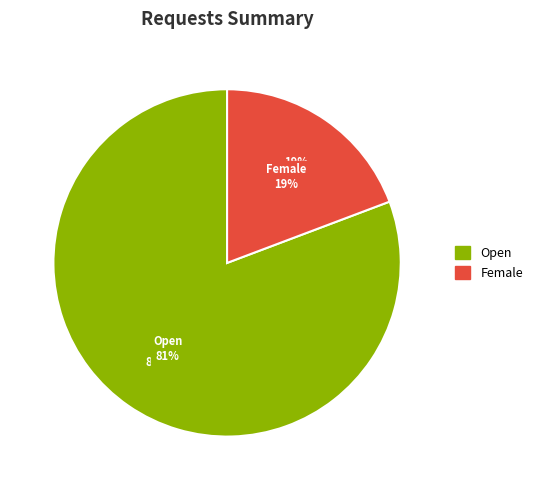

What is the largest slice in the pie chart?

Open